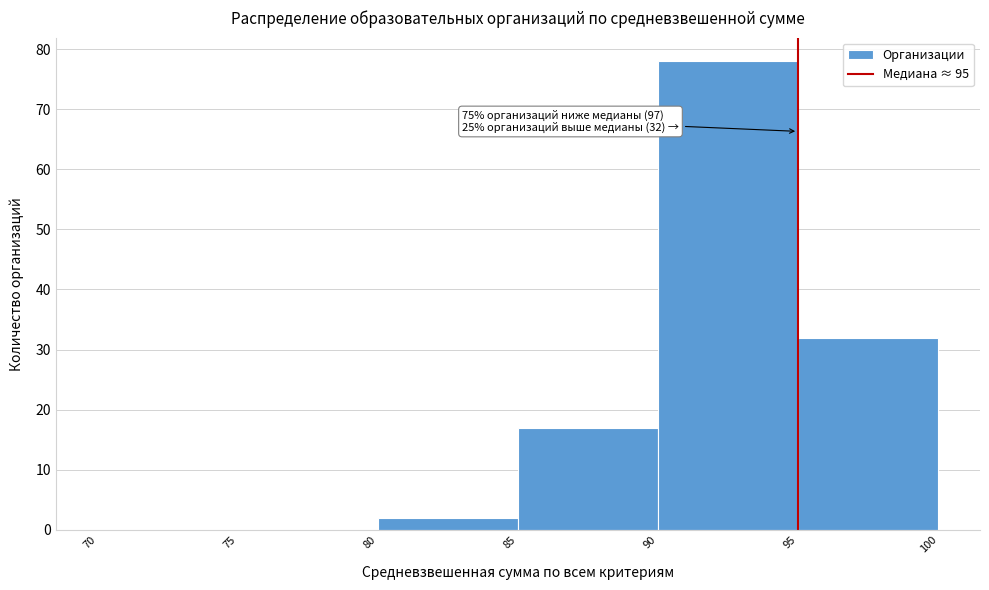

Over which range of the x-axis is the bar tallest?

90 to 95